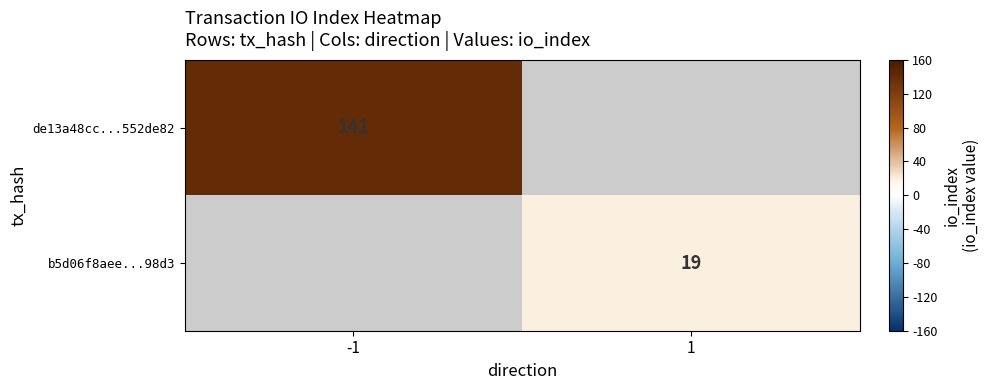

True or false: de13a48cc...552de82 has a value of 141 at -1.

True